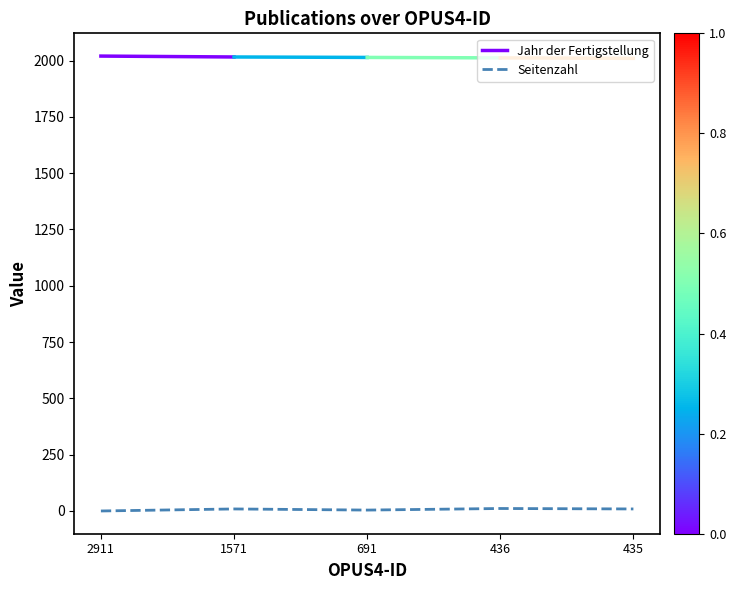

True or false: there are more than 2 points higher than both neighbors.

False